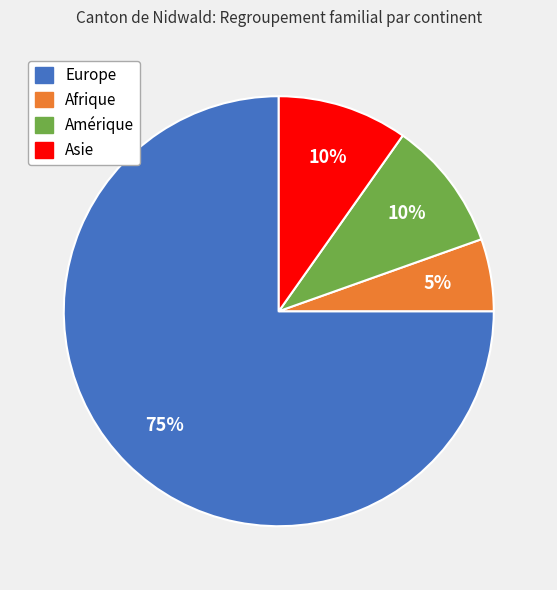

To the nearest percent, what is the average slice percentage?

25%